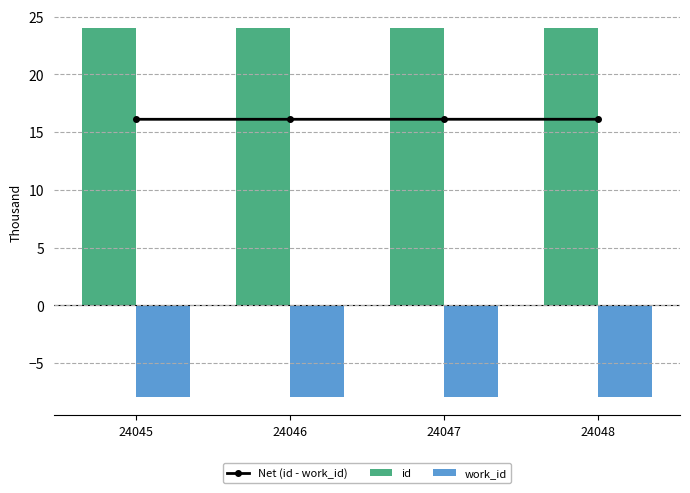

How many groups of bars are there?

4